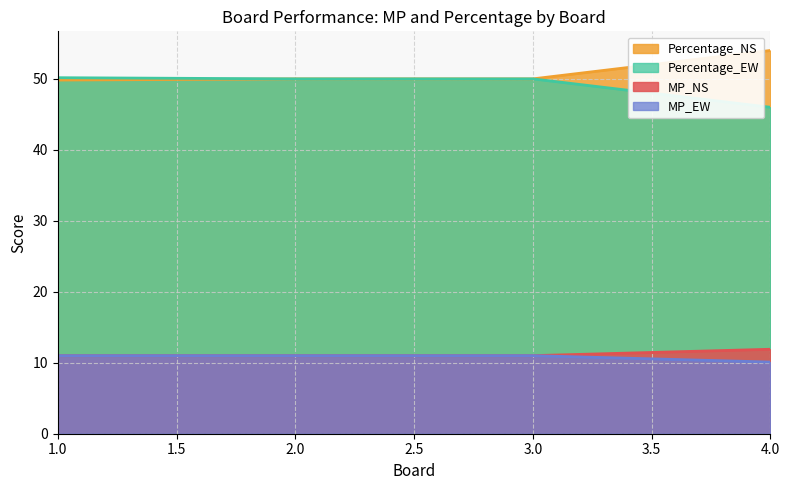

What is the greatest value displayed?

54.0